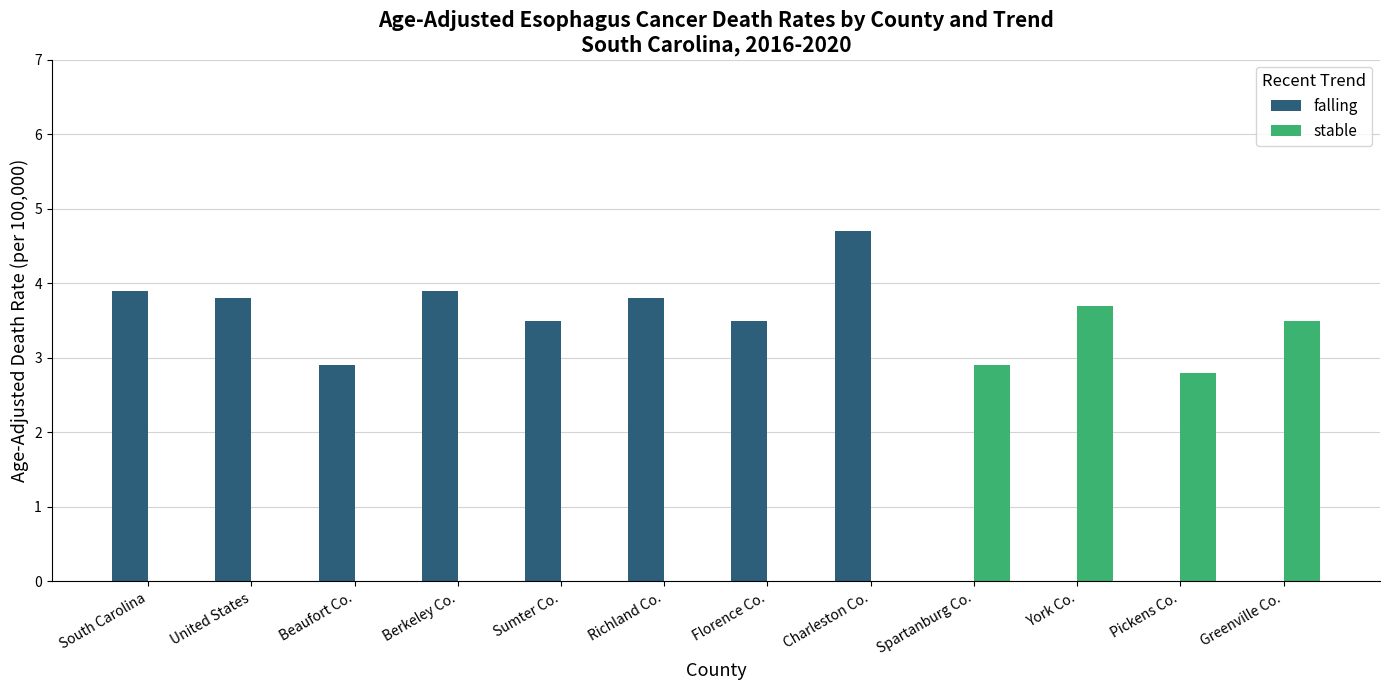

Count the number of categories in the chart.

12